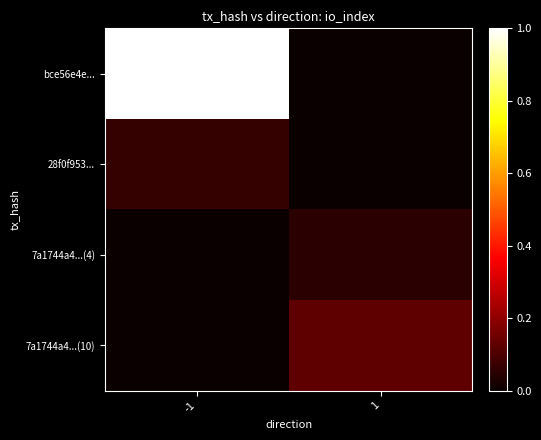

Between -1 and 1, which series saw the biggest shift?

bce56e4e...